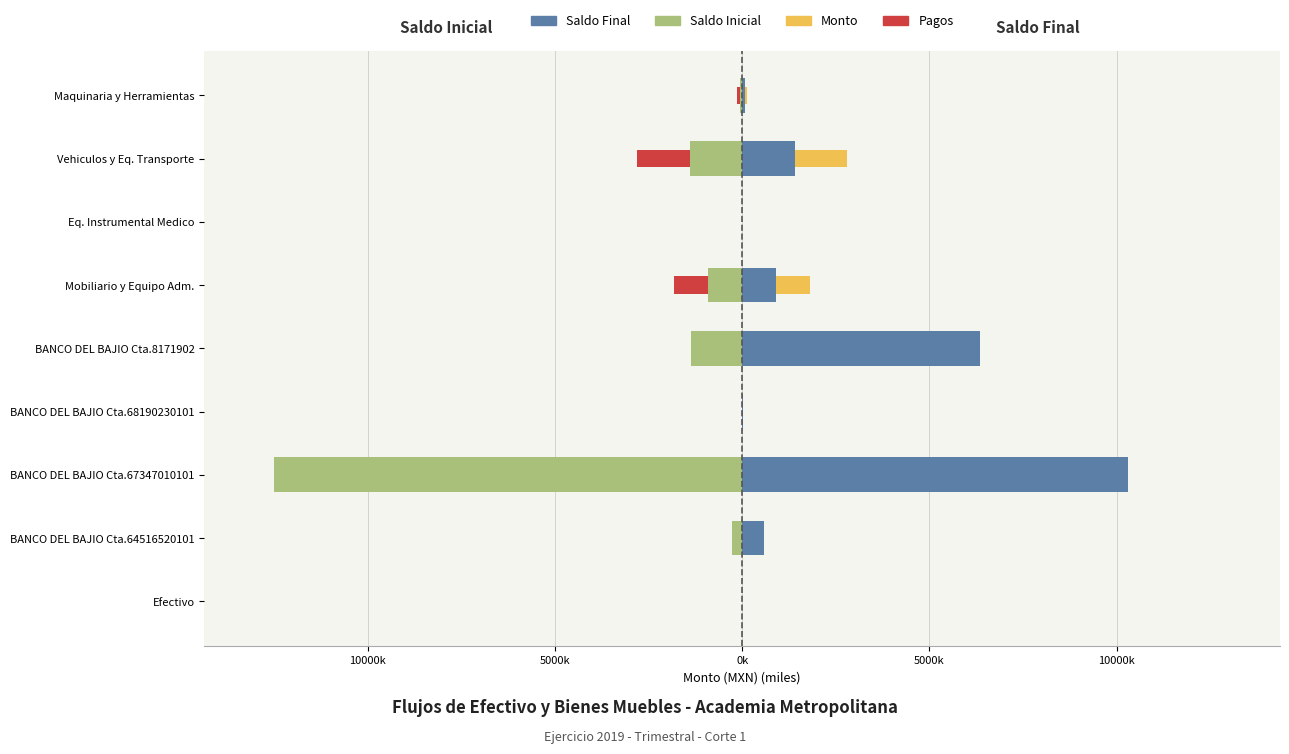

What is the value of the Saldo Inicial bar at the 9th from the left?

-68.5